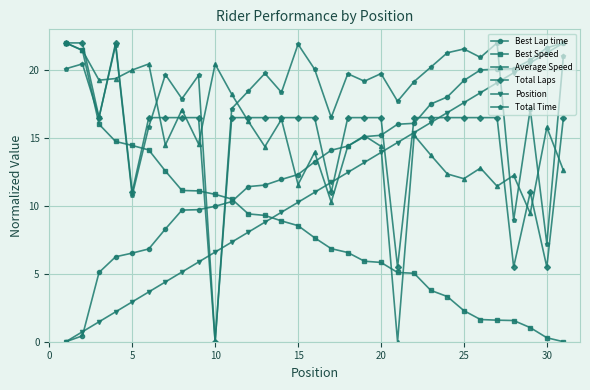

True or false: Total Time has more than 0 points higher than both neighbors.

True